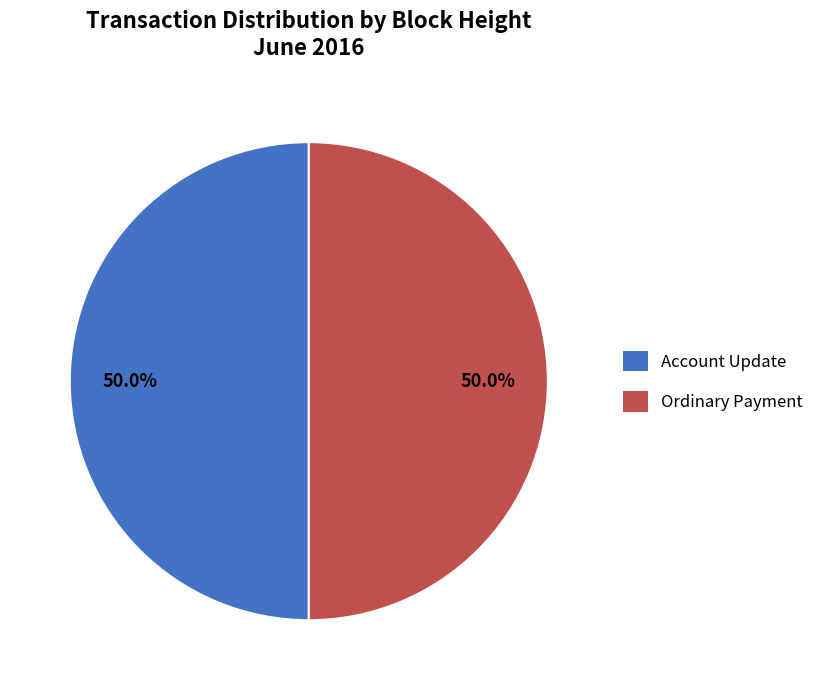

Approximately how many times larger is the value at Account Update compared to Ordinary Payment?

1.0